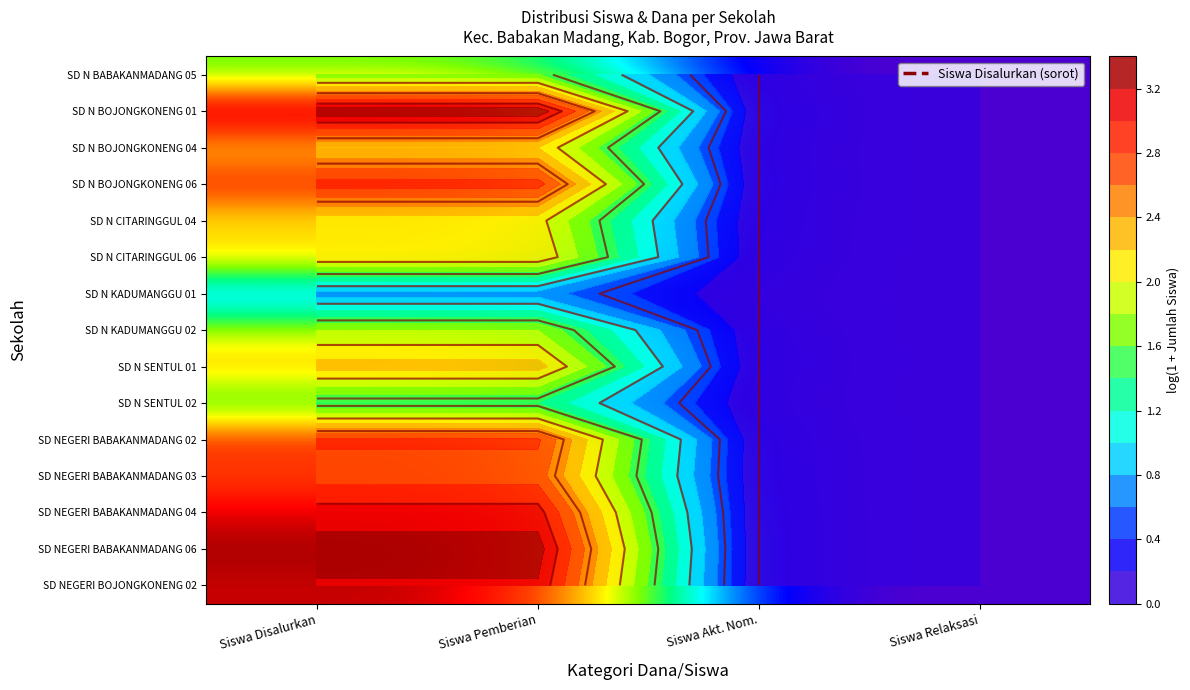

Where does the SD N BOJONGKONENG 04 series first go above 2?

Siswa Disalurkan